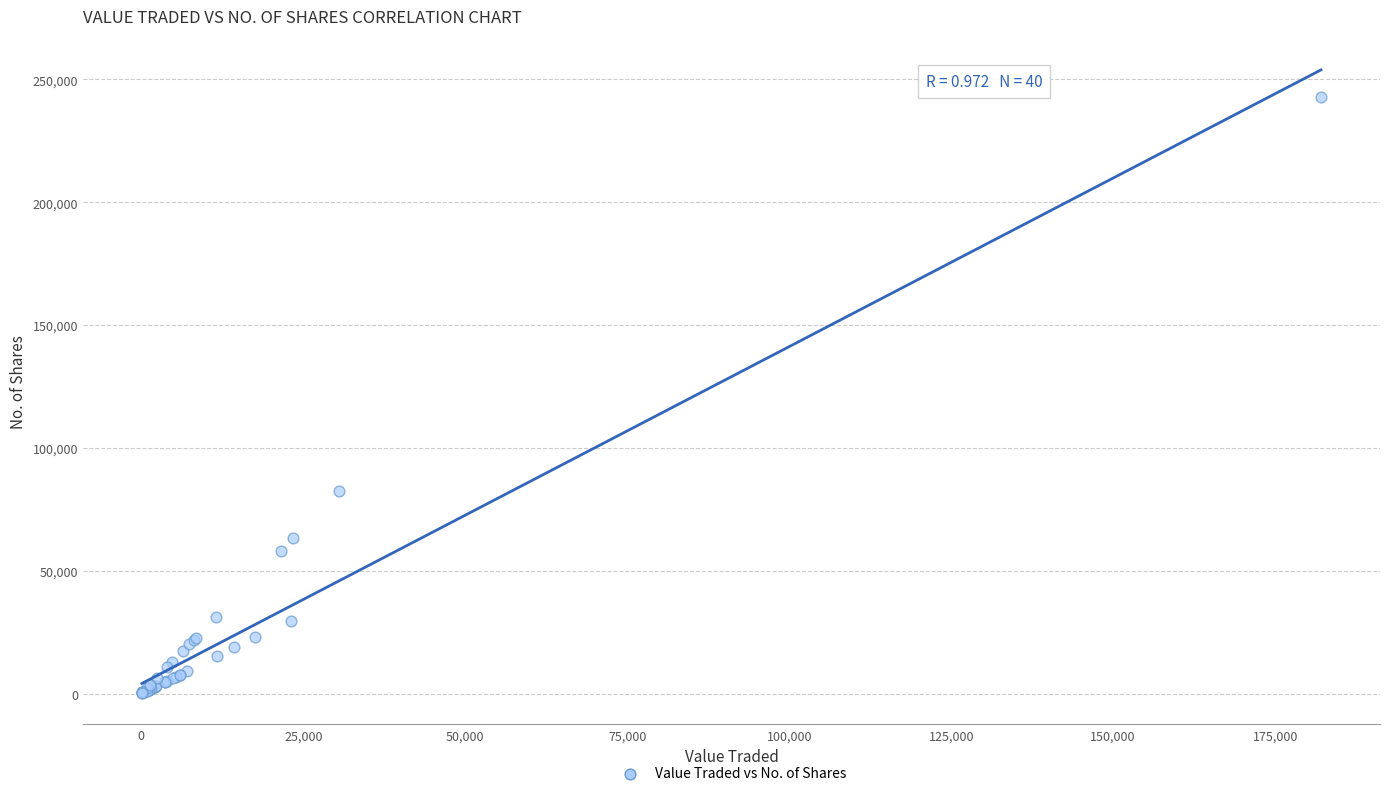

What Y value in the scatter plot is closest to 121462?

82434